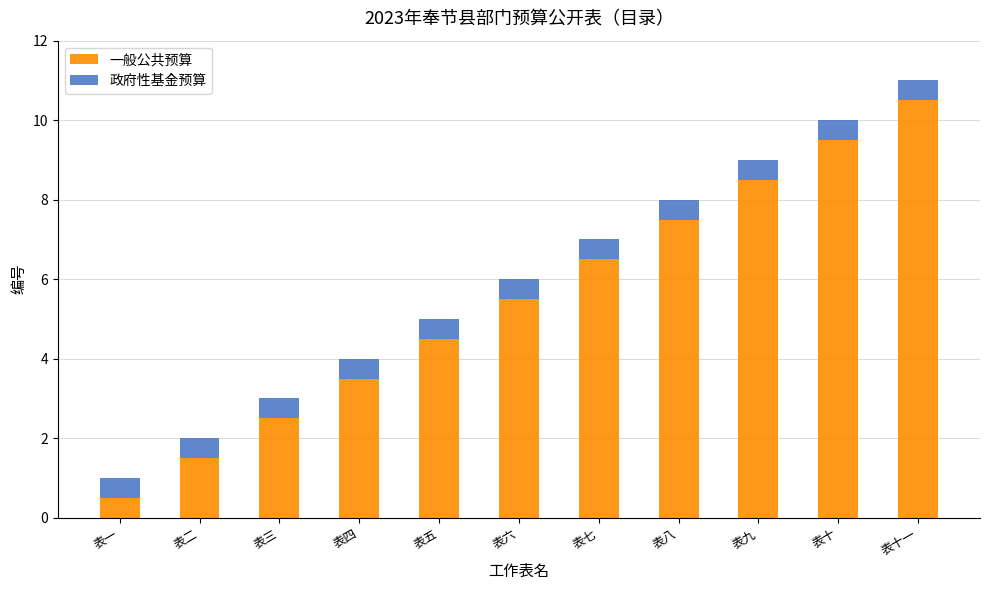

Does the chart contain any negative values?

No